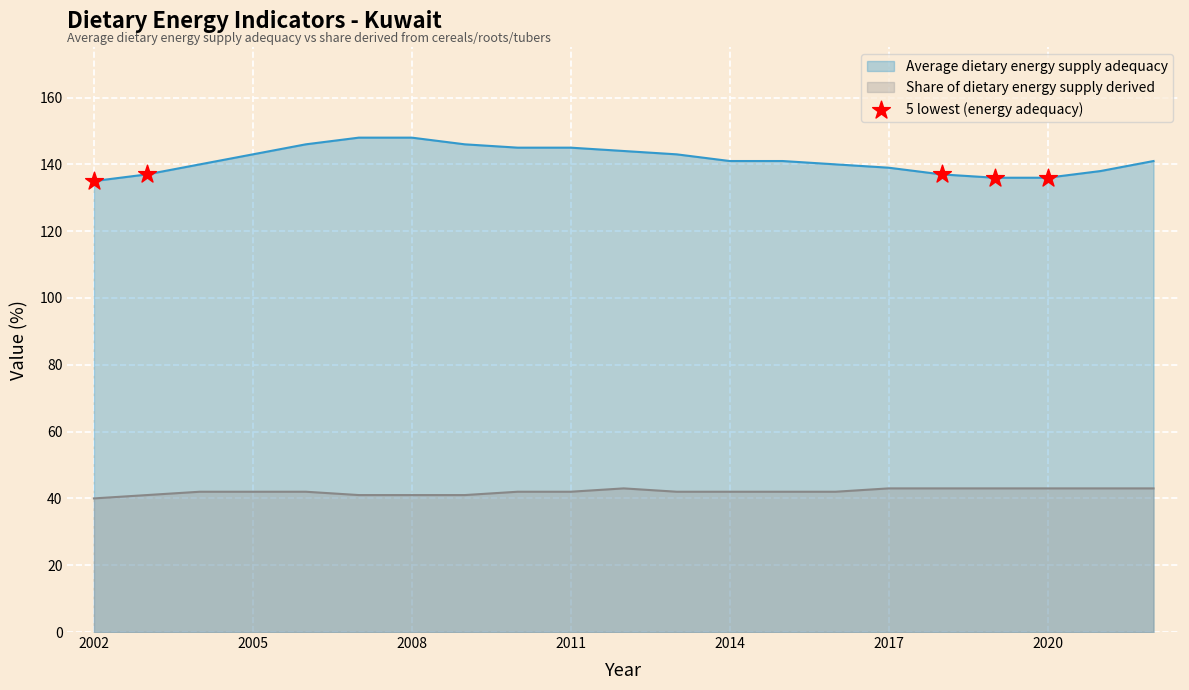

What is the spread (max minus min) of values at 2002?

95